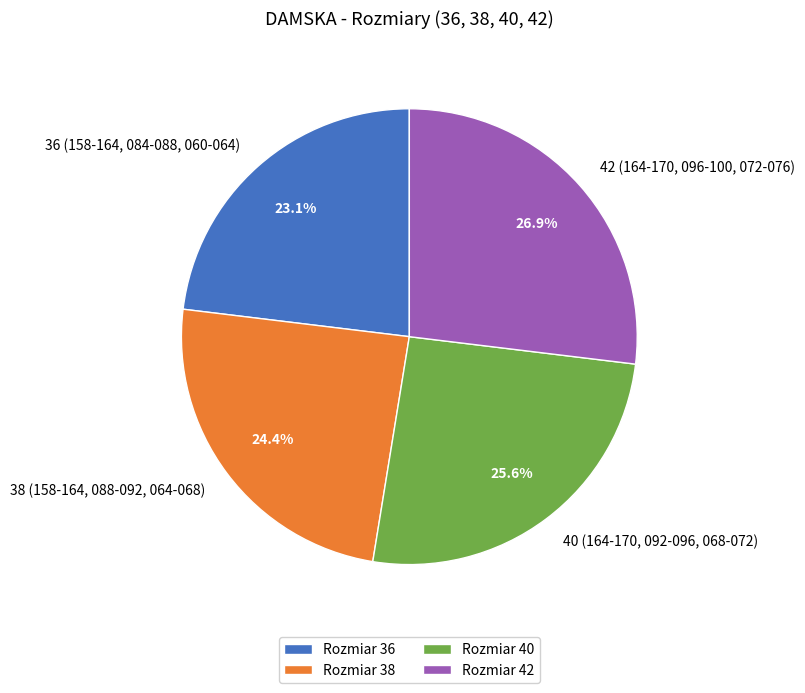

How many slices are in this pie chart?

4